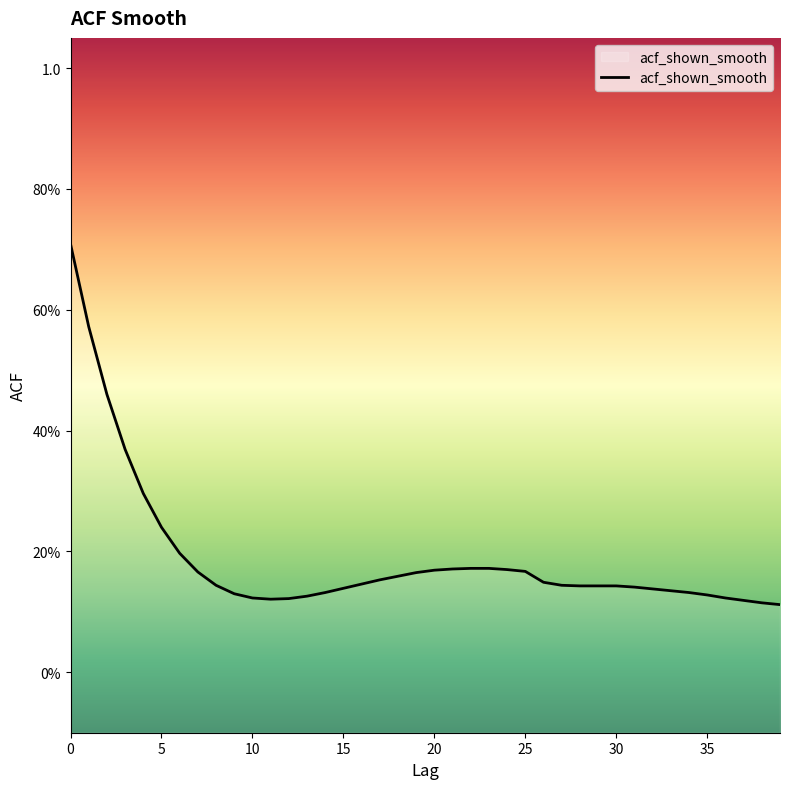

Reading right to left, list all the values displayed in this chart.

0.1	0.1	0.1	0.1	0.1	0.1	0.1	0.1	0.1	0.1	0.1	0.1	0.1	0.1	0.2	0.2	0.2	0.2	0.2	0.2	0.2	0.2	0.2	0.1	0.1	0.1	0.1	0.1	0.1	0.1	0.1	0.1	0.2	0.2	0.2	0.3	0.4	0.5	0.6	0.7